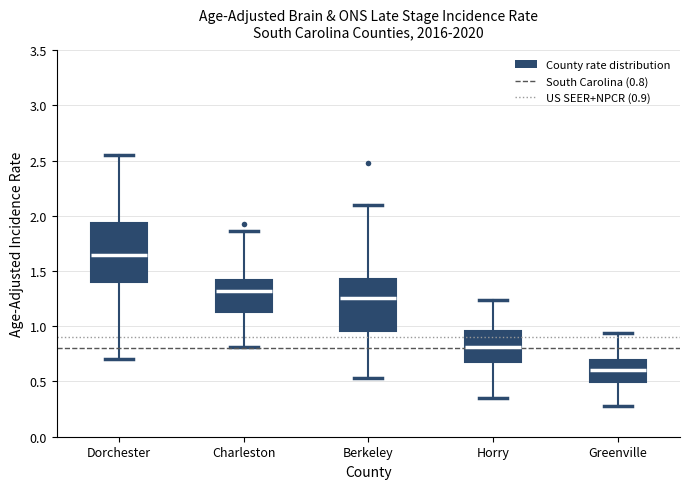

Which box's median line is the highest?

Dorchester